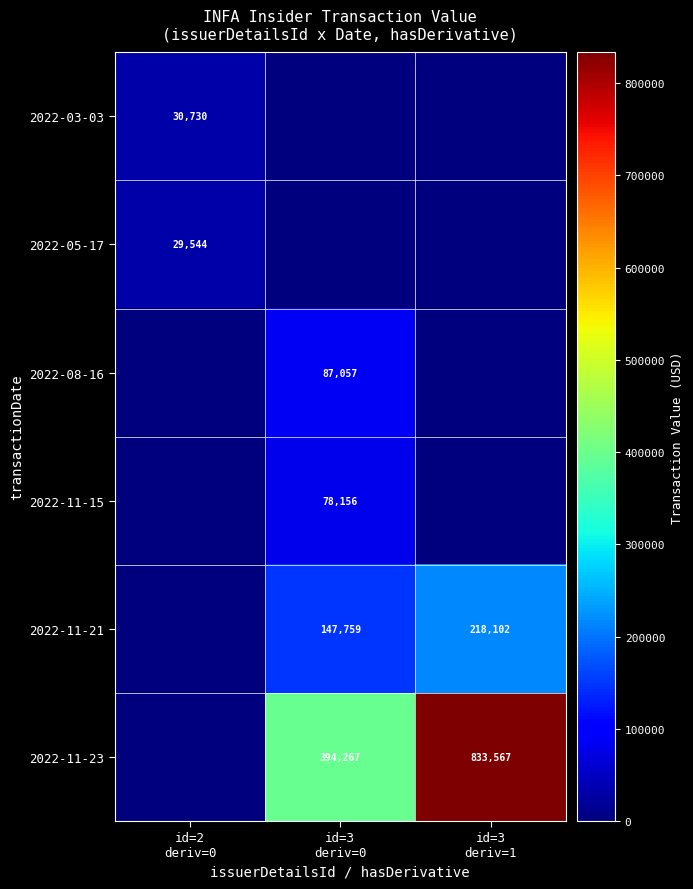

Count the number of data series in this chart.

6